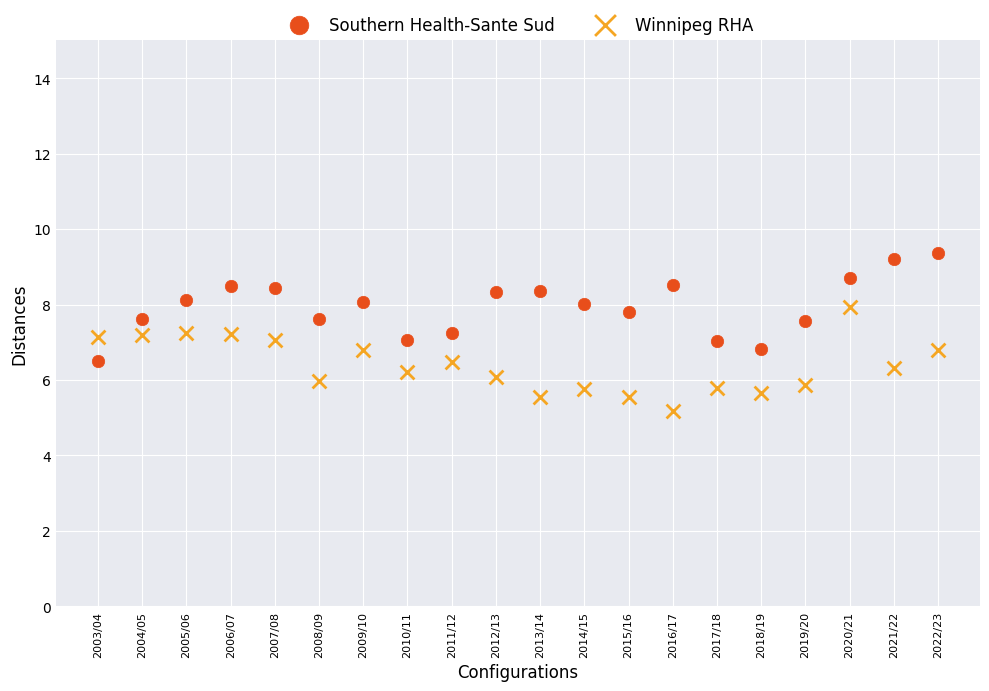

Which series contains the lowest Y value?

Winnipeg RHA